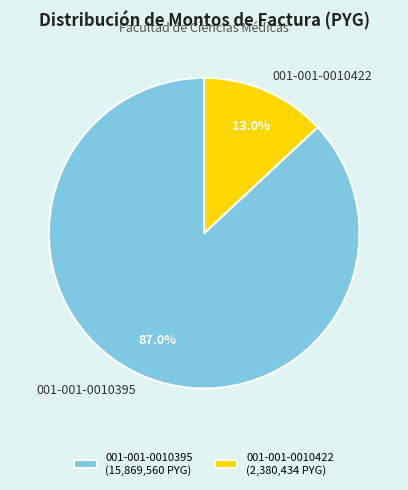

Between 001-001-0010422 and 001-001-0010395, which is larger?

001-001-0010395